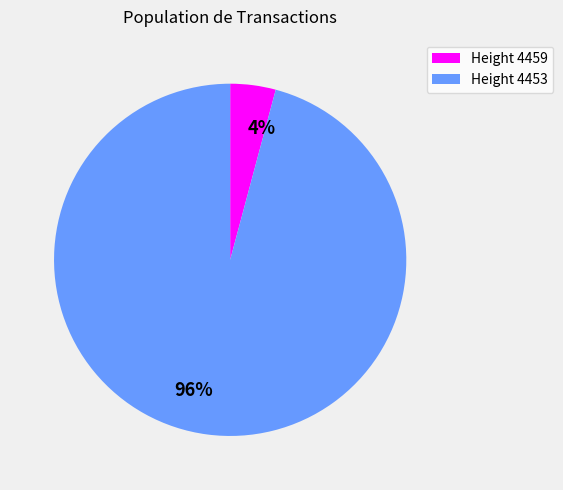

Count the number of slices in the pie.

2